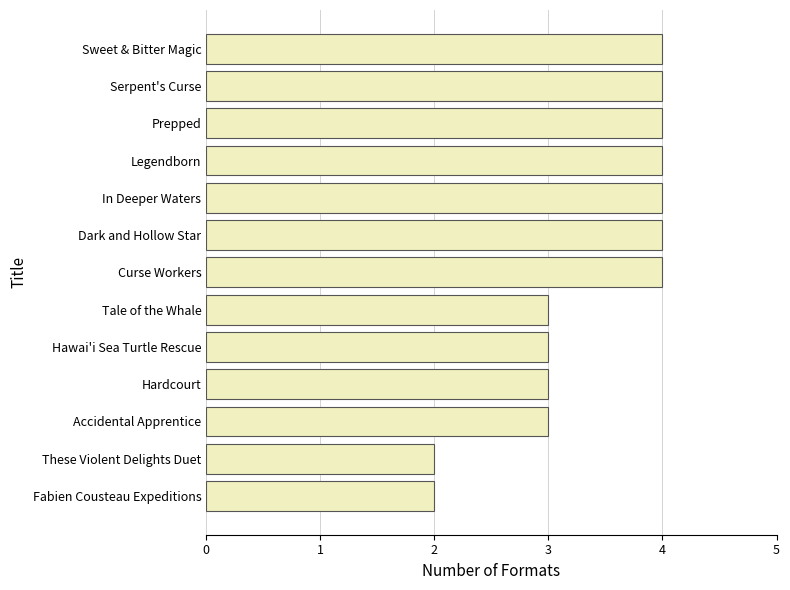

What is the greatest value displayed?

4